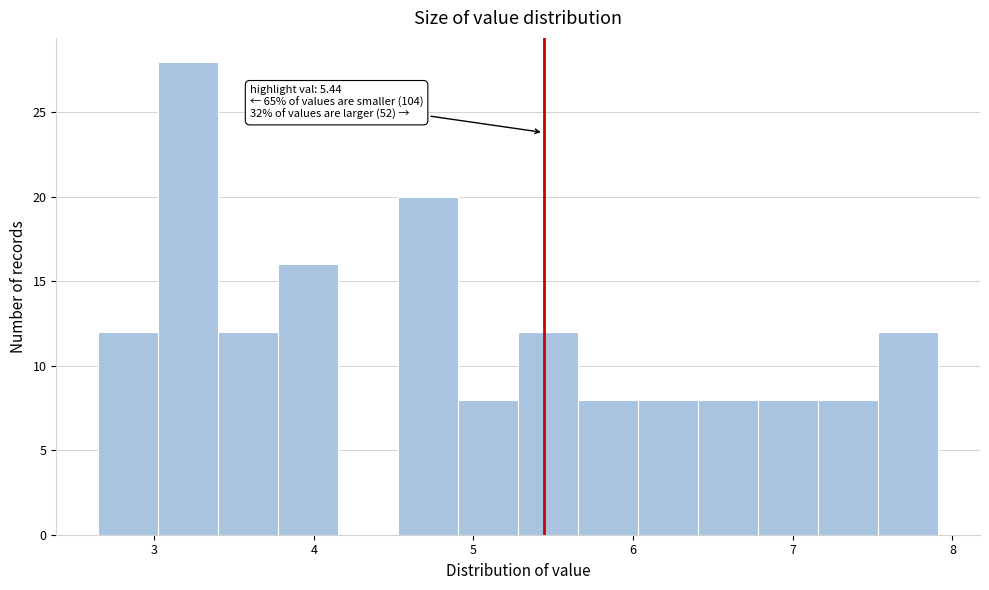

Around what value on the x-axis is the tallest bar? Give the approximate position of its centre, as read against the axis.

3.2